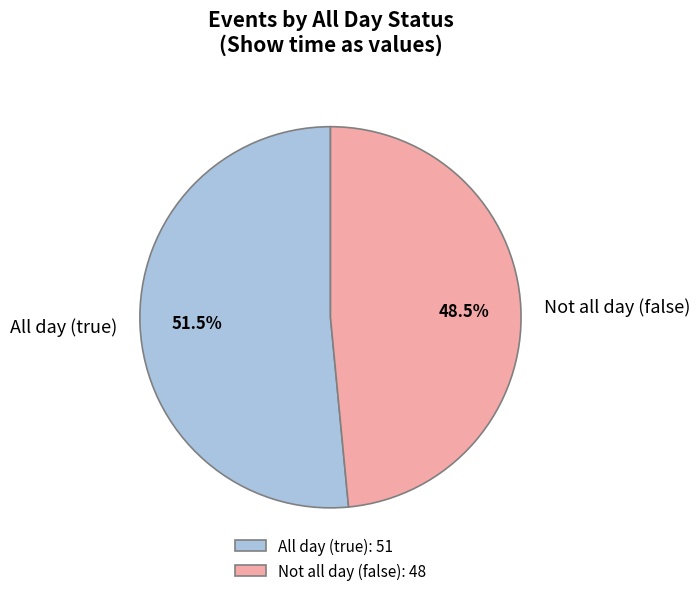

Is All day (true) the majority of the pie?

Yes